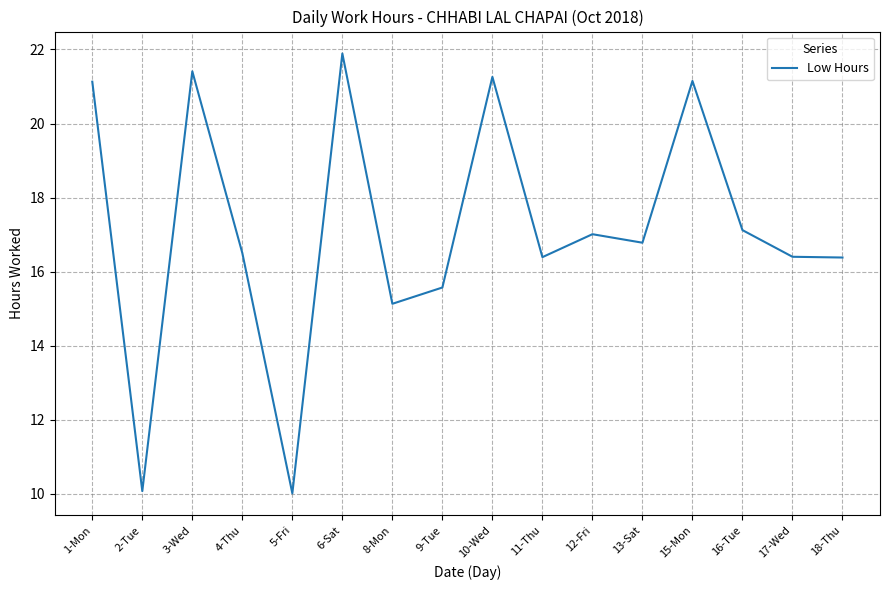

Is it true that the value at 9-Tue is 5.2?

False